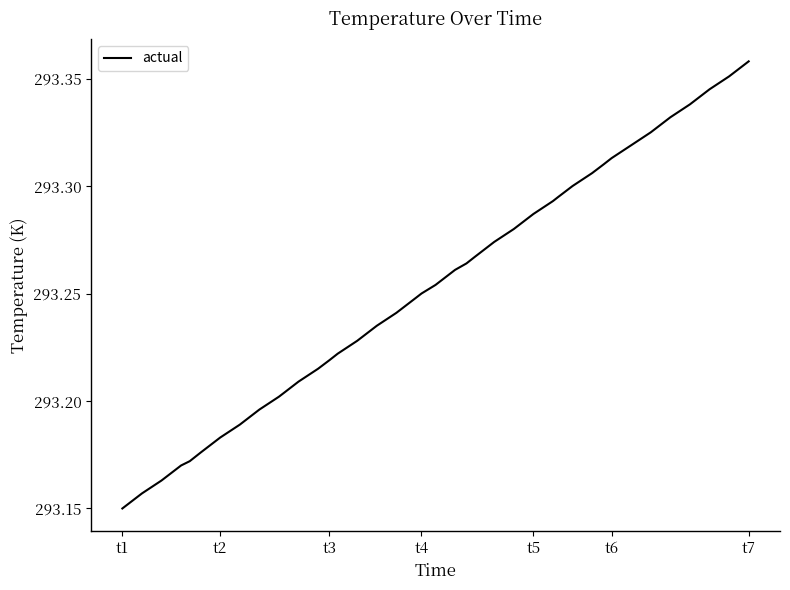

Where is the data nearest to the value 293?

t1